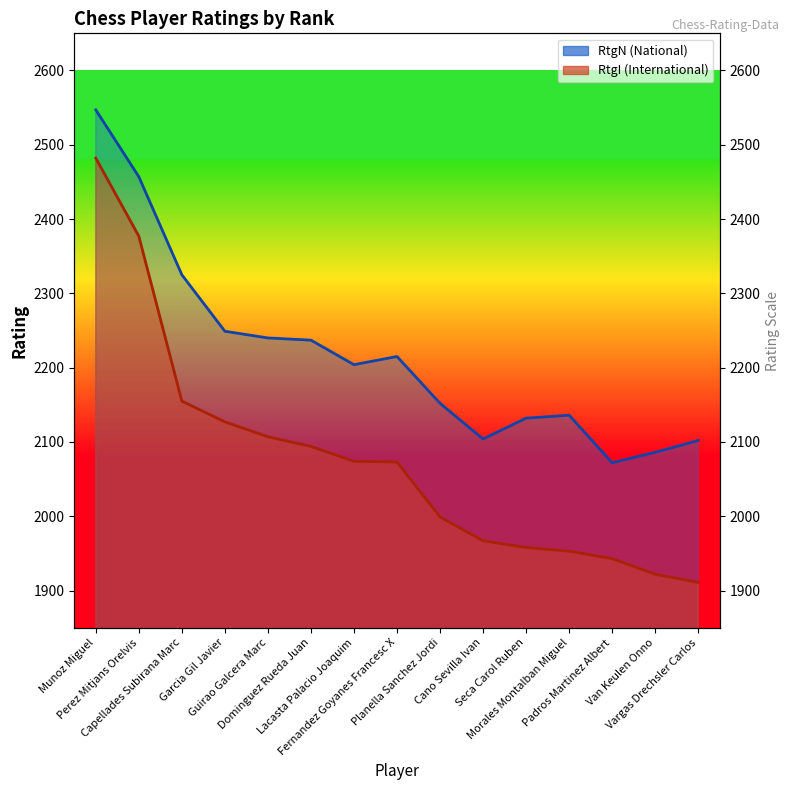

The RtgN series shows 2249 at Garcia Gil Javier. True or false?

True